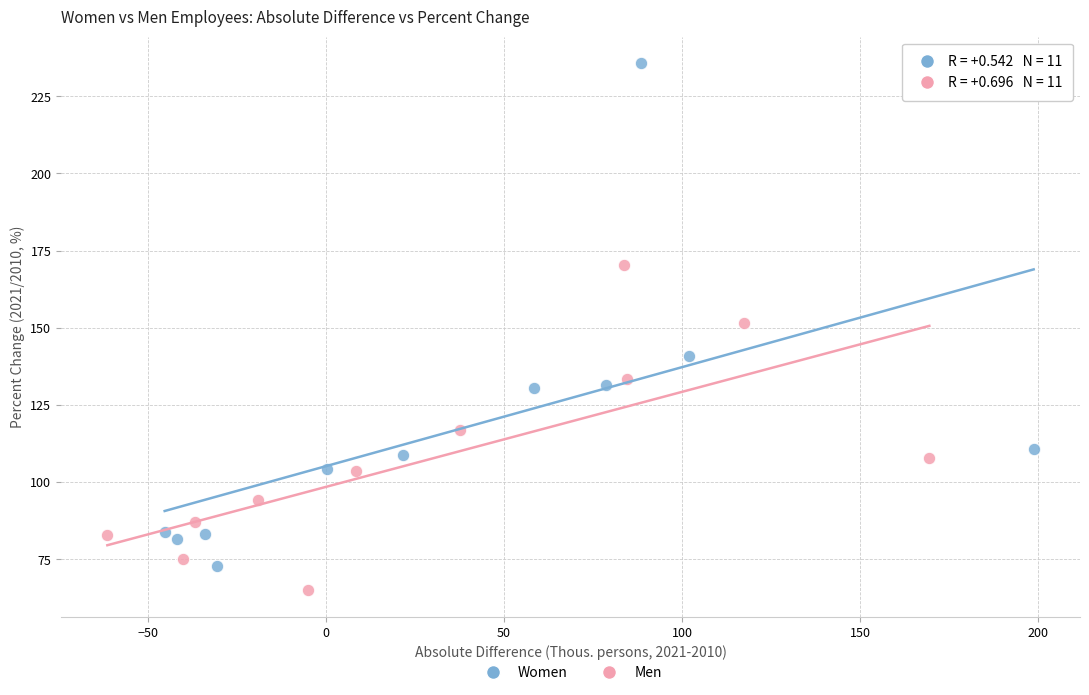

Which series has the largest Y range (max minus min)?

Women